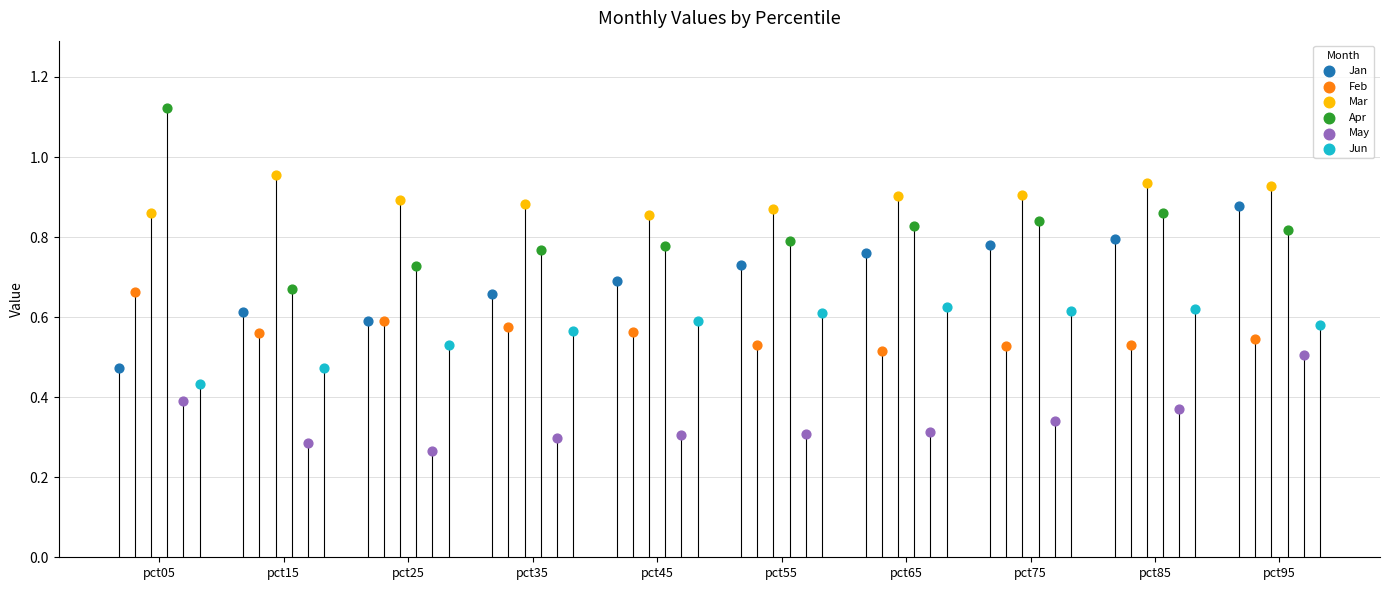

Which series has the widest spread of Y values?

Apr